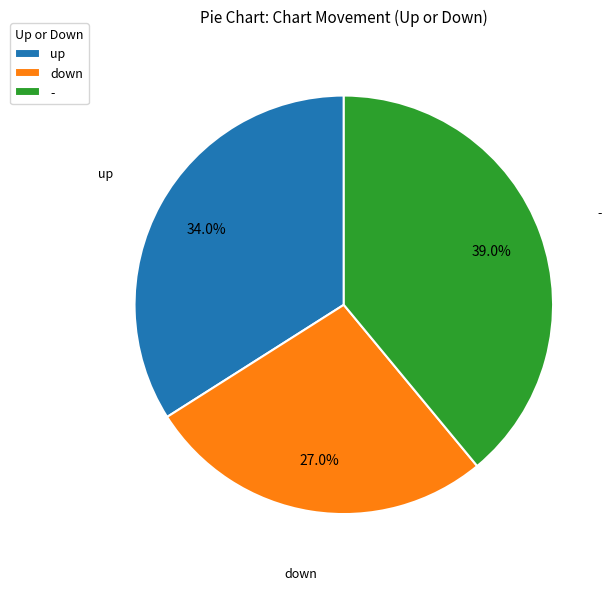

Is it true that up is 34% of the pie?

True